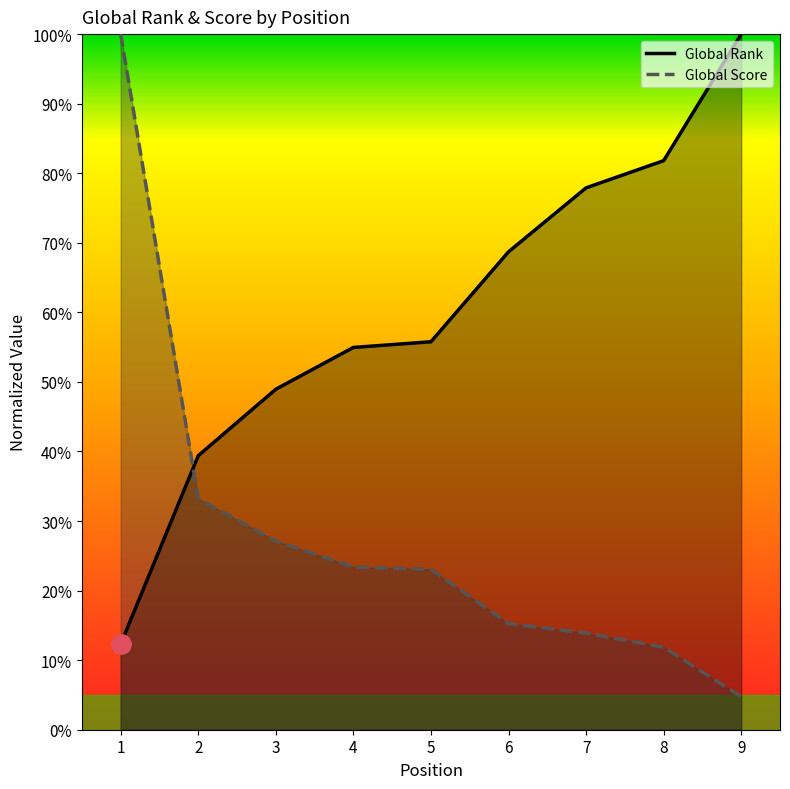

Between 4 and 9, which series saw the biggest shift?

Global Rank